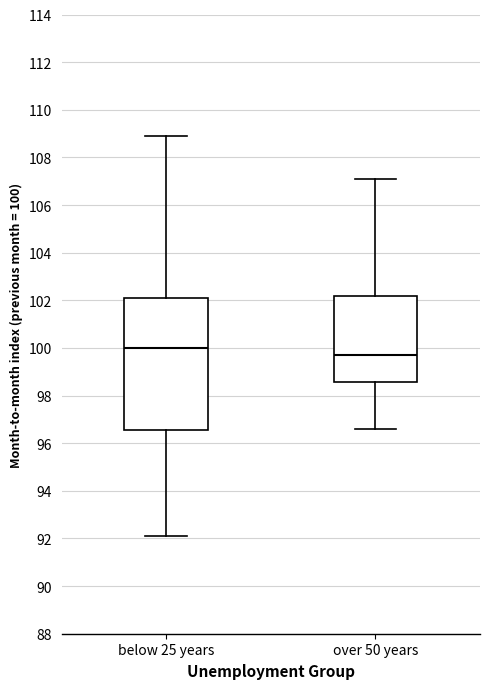

Comparing the boxes themselves (not the whiskers), which one is the tallest?

below 25 years